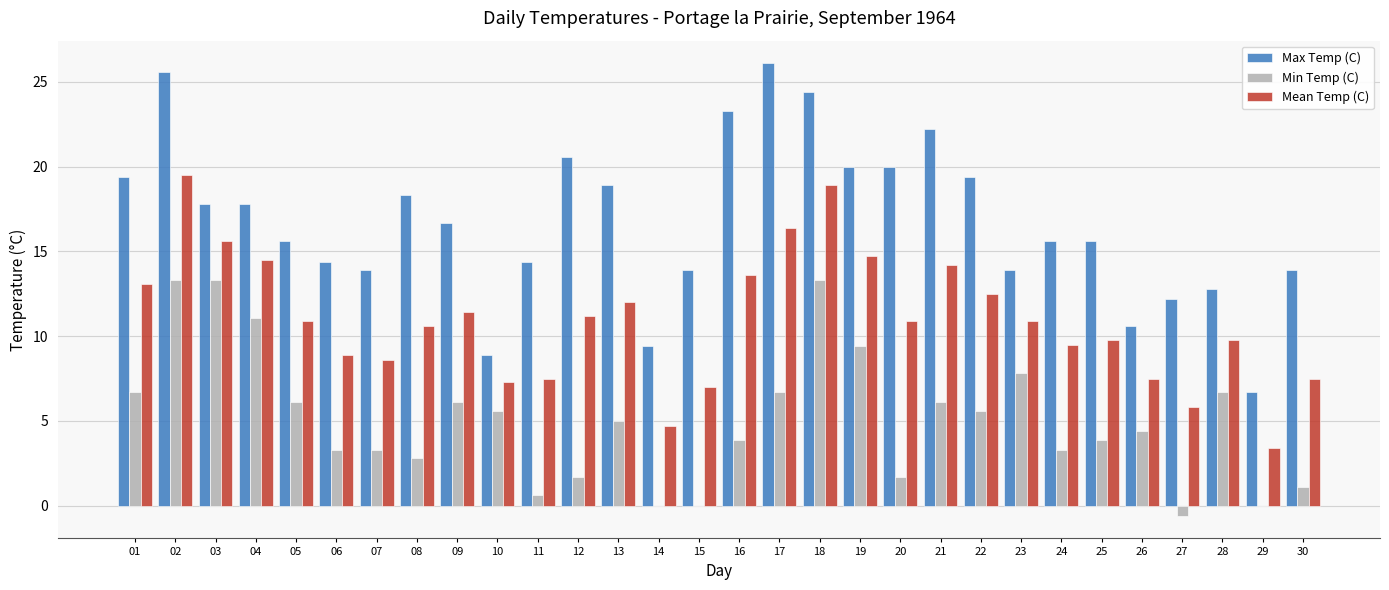

Count the number of categories in the chart.

30